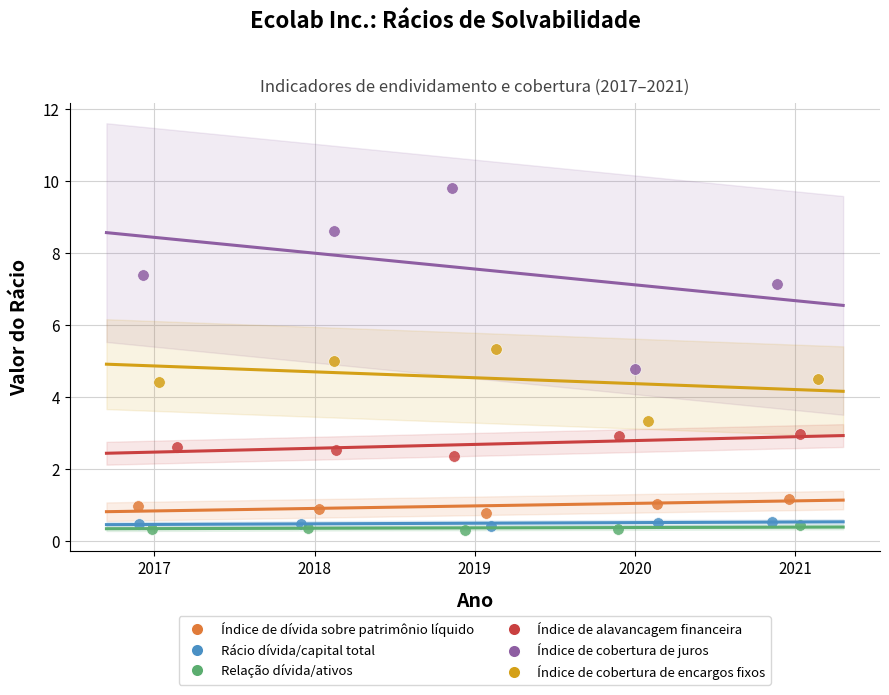

Which series reaches the minimum Y coordinate?

Relação dívida/ativos